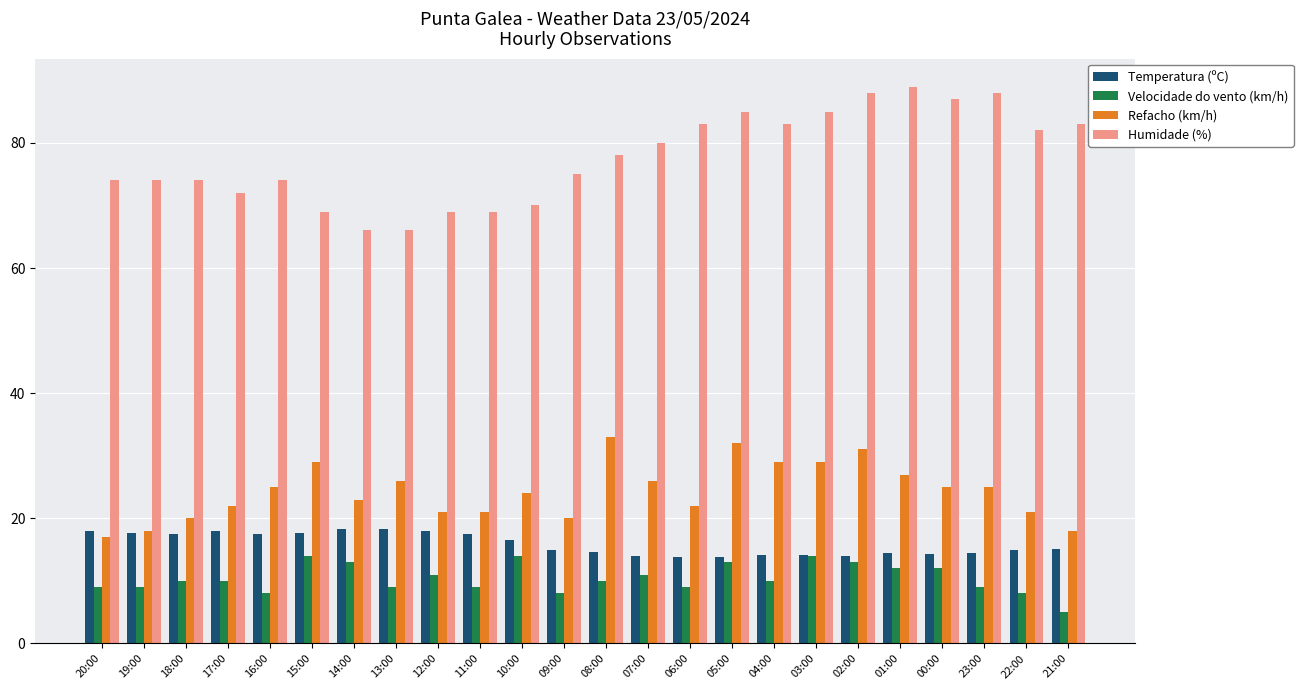

Where does the Temperatura (ºC) series first go above 15?

20:00